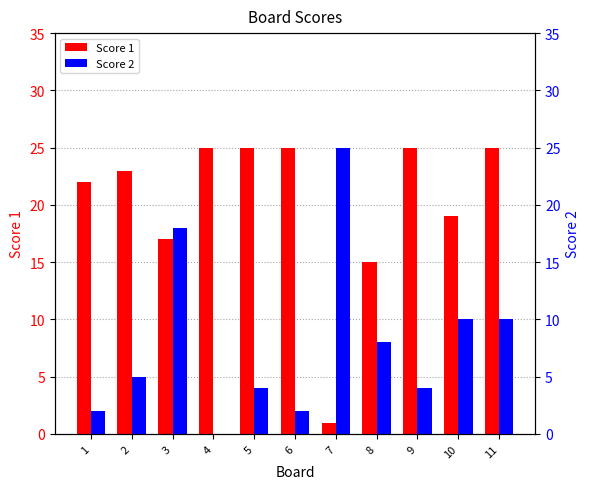

What is the average value of the Score 2 series?

8